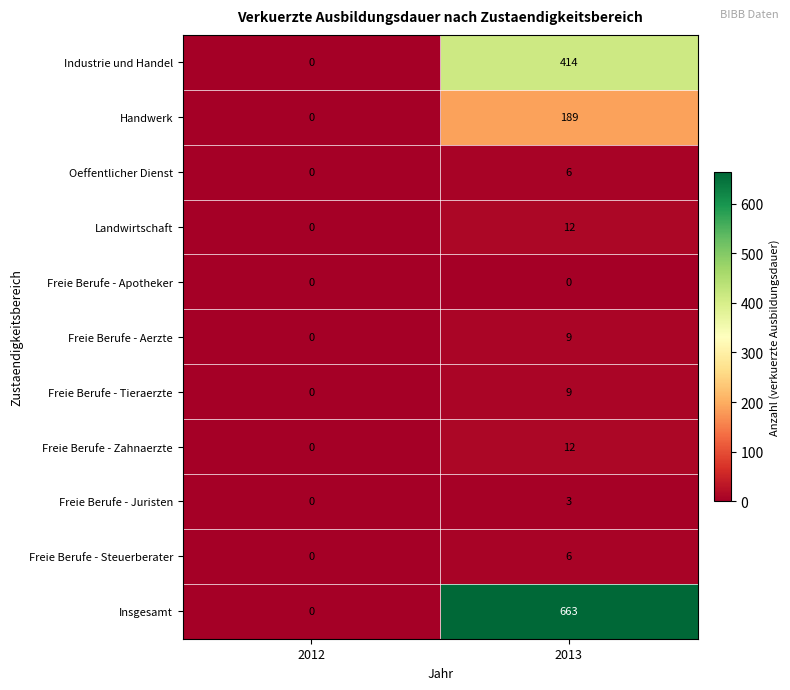

At which label is Freie Berufe - Tieraerzte closest to 4?

2012